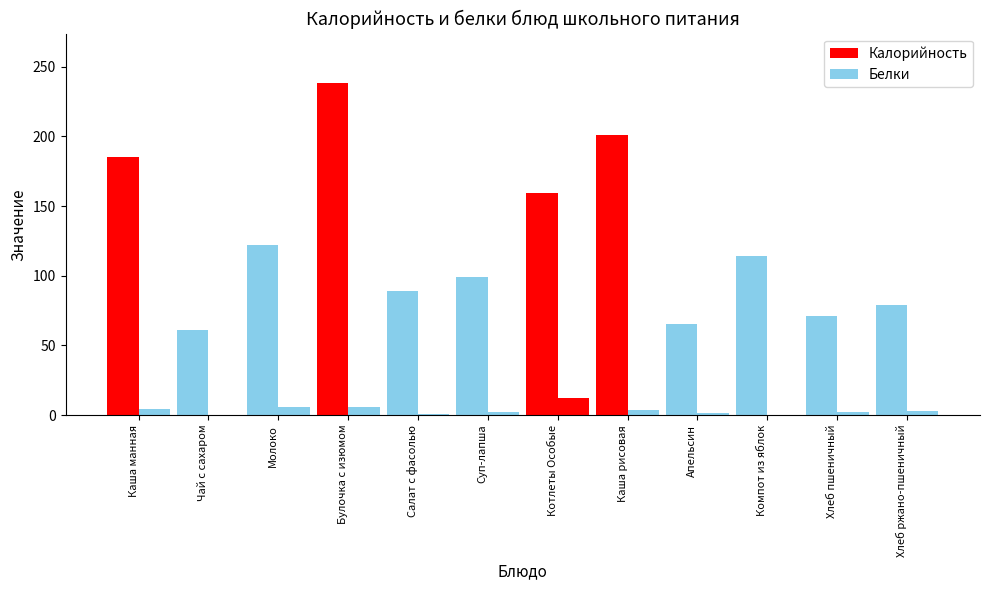

What is the minimum value shown in the chart?

0.1